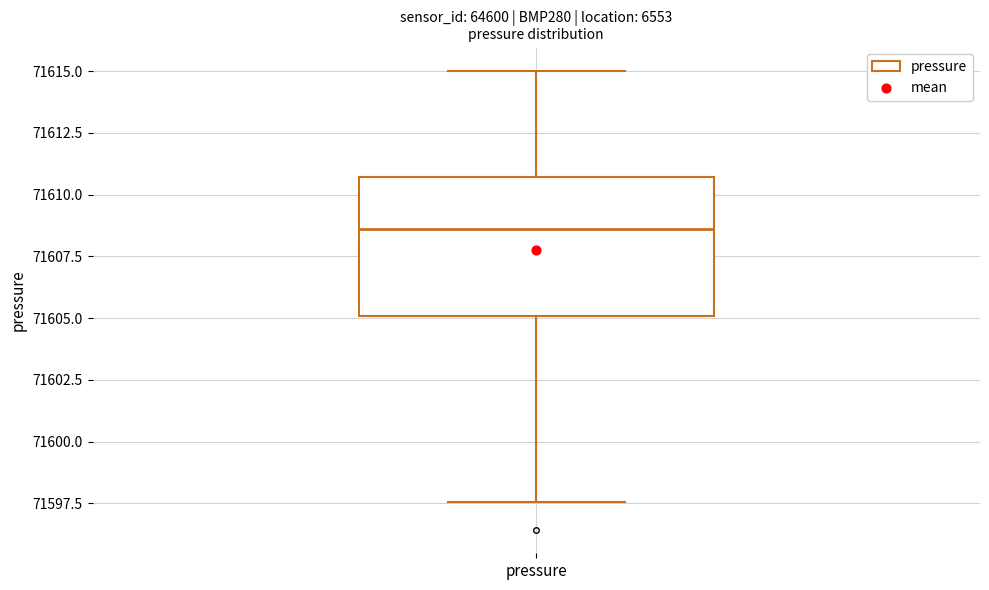

Read this box plot against the y-axis: the position of the median line, the range covered by the box, and the ends of both whiskers. The values are not printed on the chart, so give them approximately, as read against the axis.

median 71608.5, box 71605.0 to 71610.5, whiskers 71597.5 to 71615.0